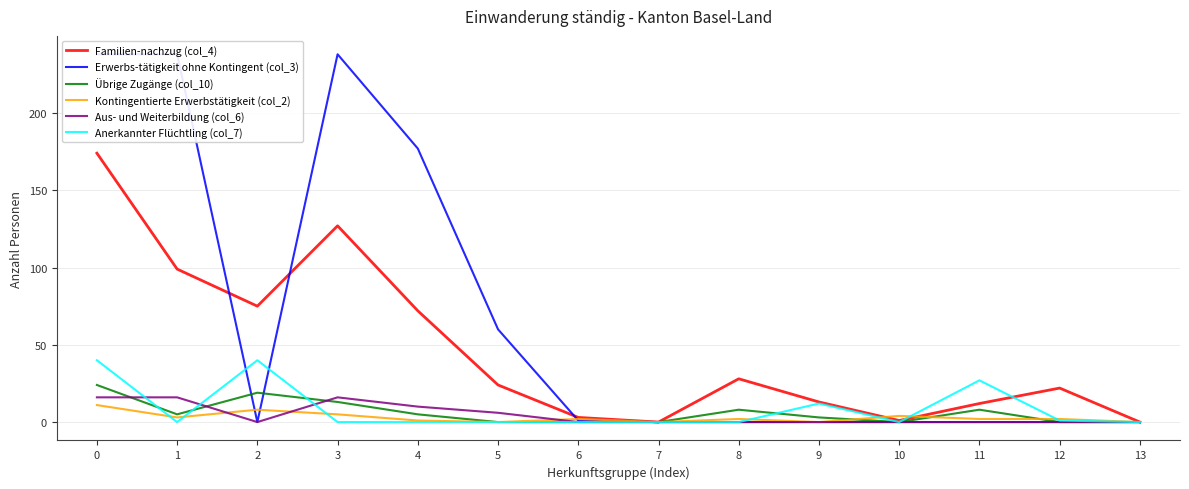

Where is Erwerbs-tätigkeit ohne Kontingent (col_3) nearest to the value 119?

4